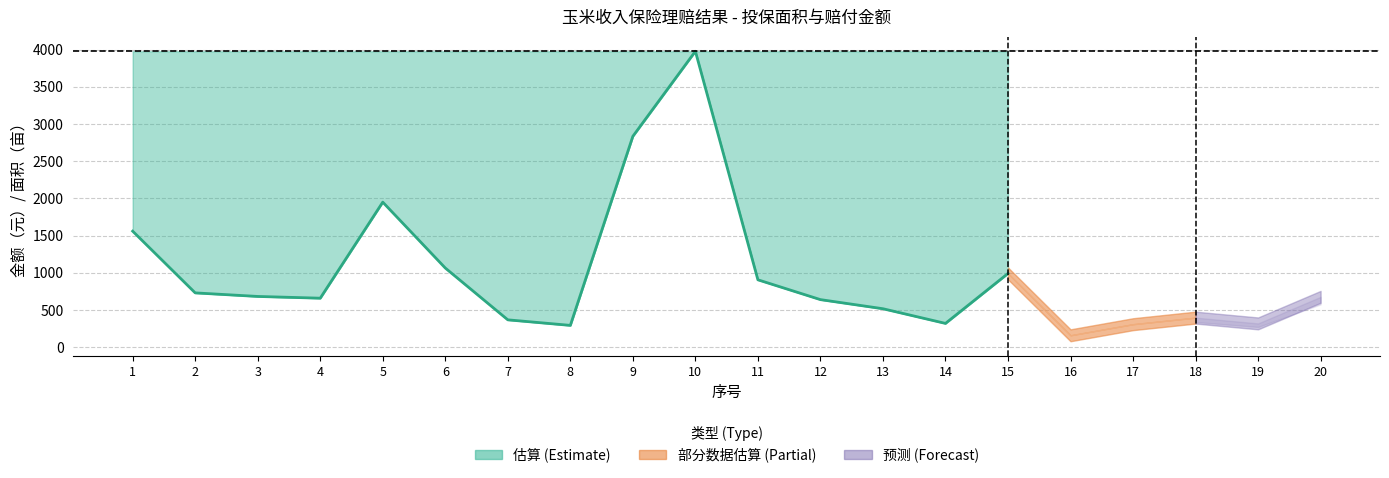

How many interior local peaks (higher than both neighbors) does the data have?

2